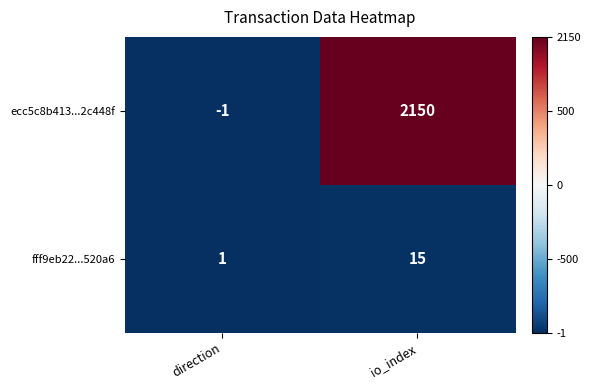

Rank the series at io_index from lowest to highest value.

fff9eb22...520a6, ecc5c8b413...2c448f